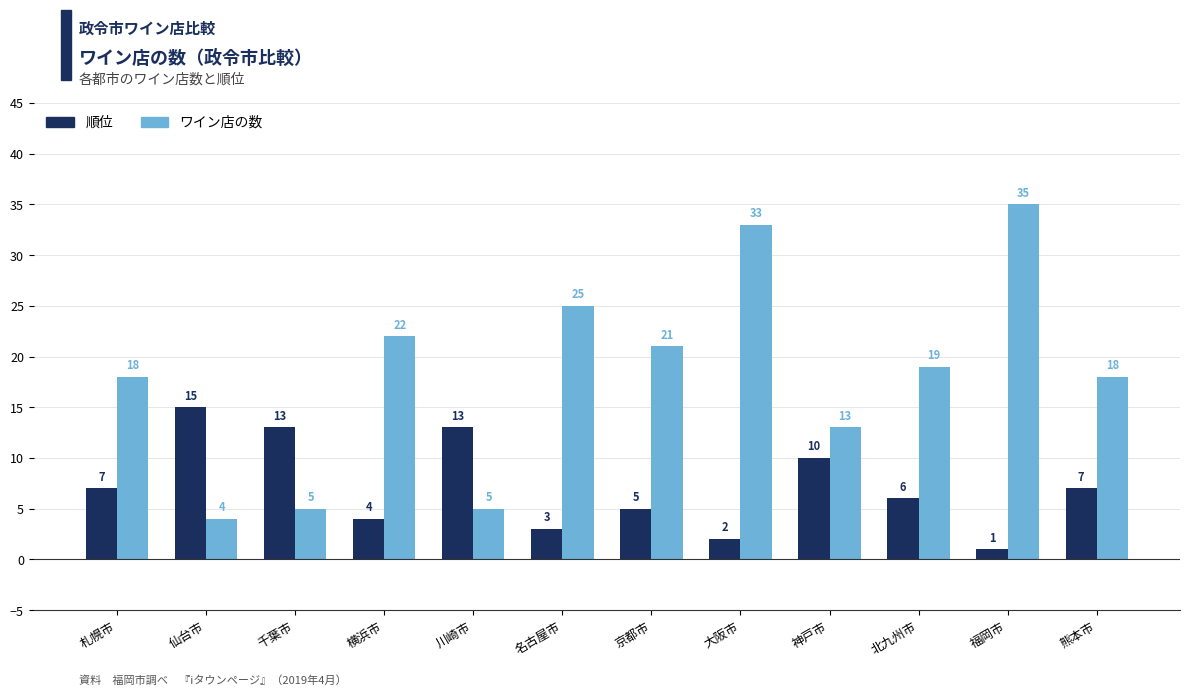

What is the average value of the ワイン店の数 series?

18